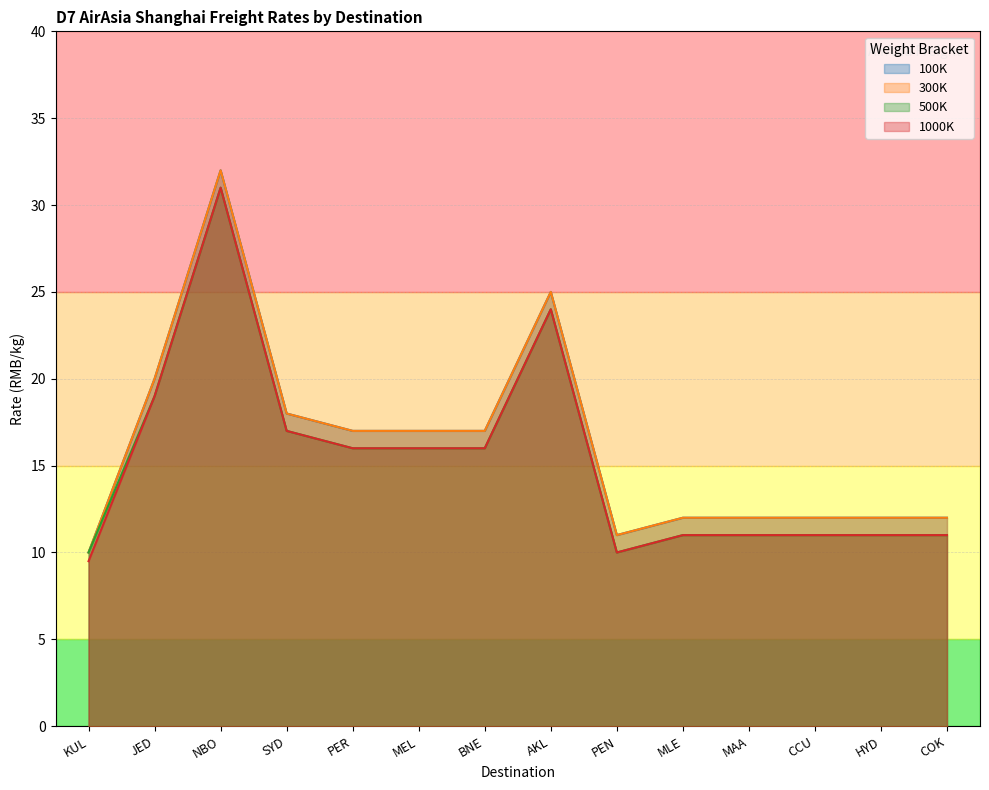

The 100K series shows 10.0 at KUL. True or false?

True